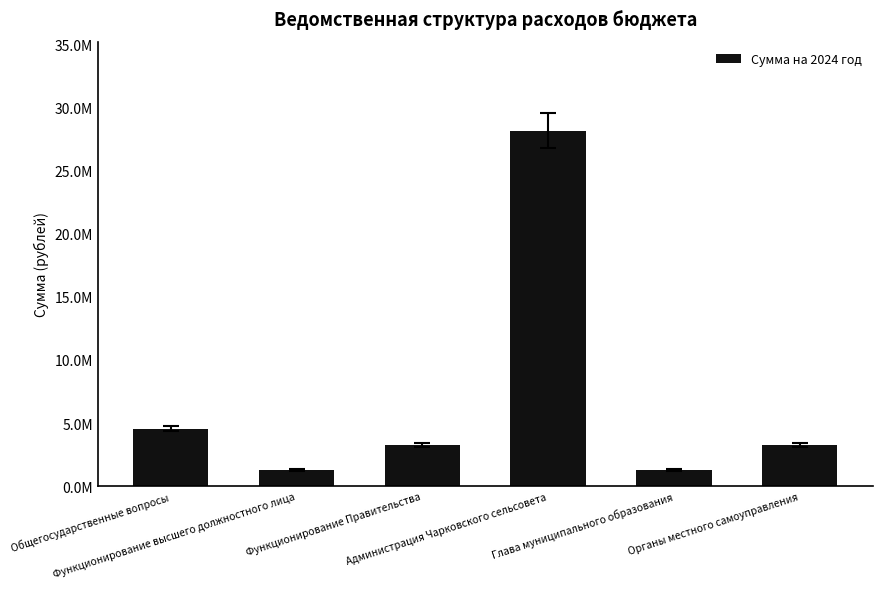

At which category does the chart reach its peak across all series?

Администрация Чарковского сельсовета